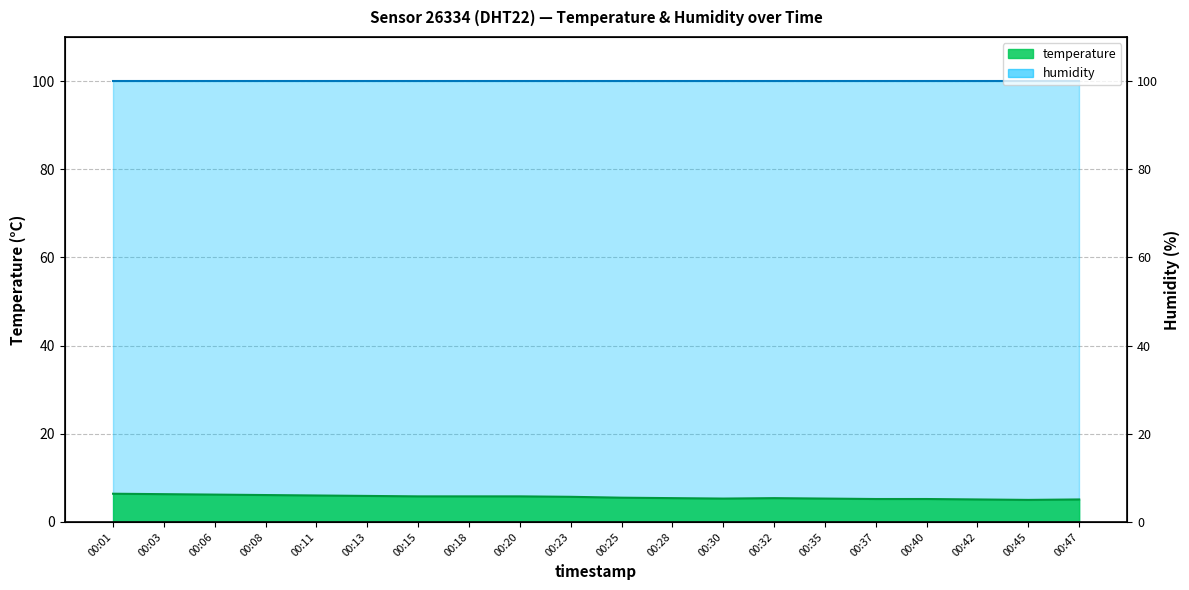

How many values exceed 5?

19